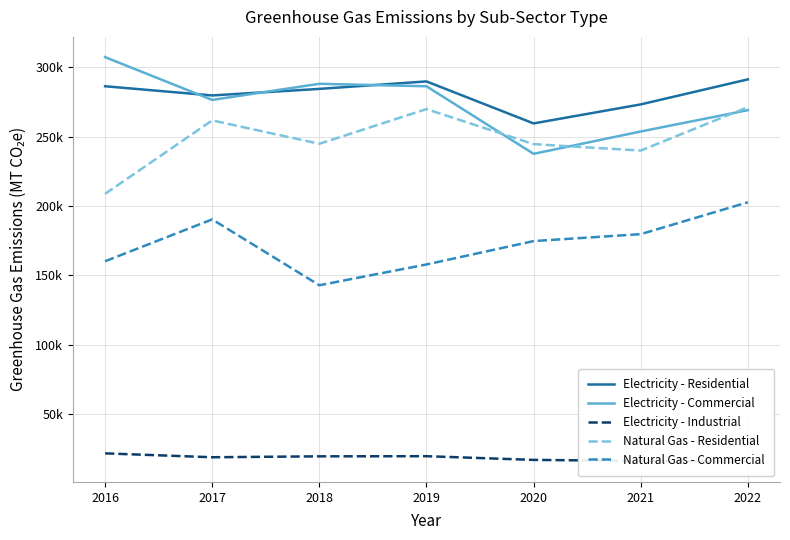

Rank the categories by Natural Gas - Commercial value from highest to lowest.

2022, 2017, 2021, 2020, 2016, 2019, 2018